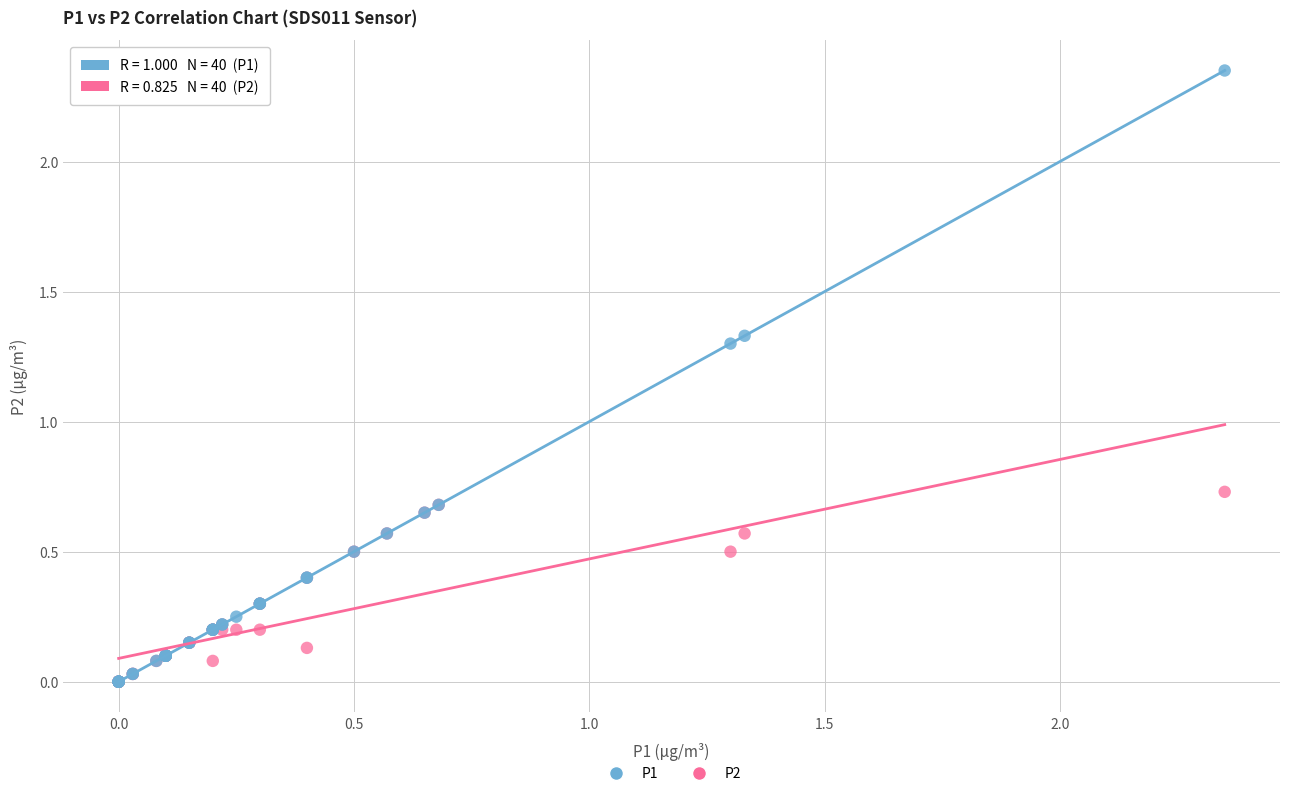

Which series has the widest spread of Y values?

P1